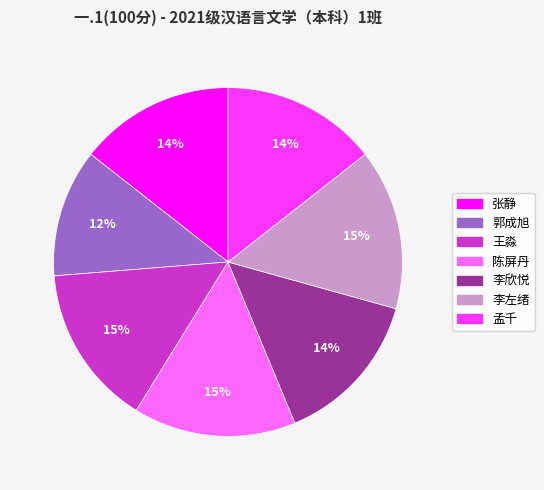

To the nearest percent, what is the combined percentage of 郭成旭 and 张静?

26%